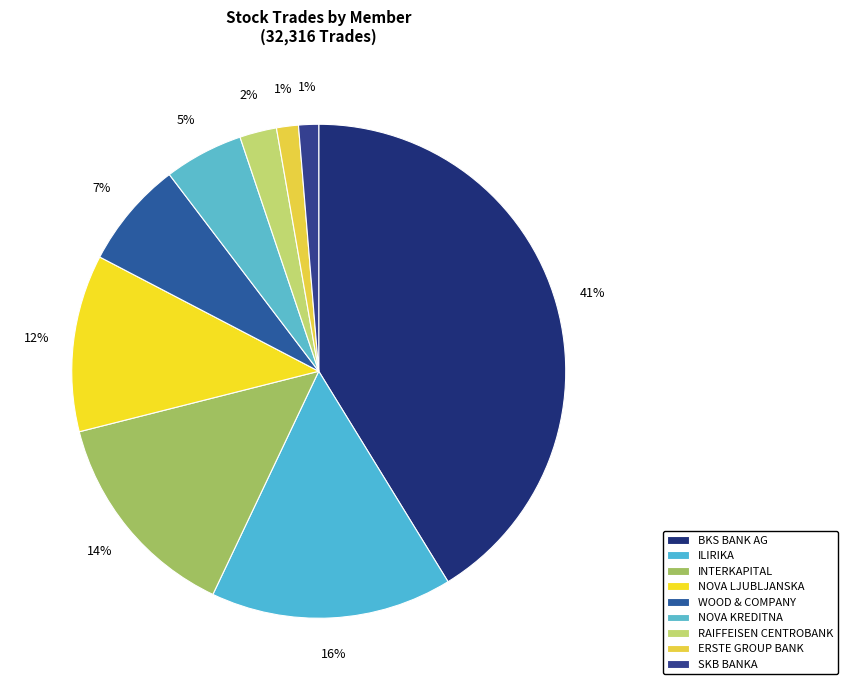

How many segments does this pie chart have?

9